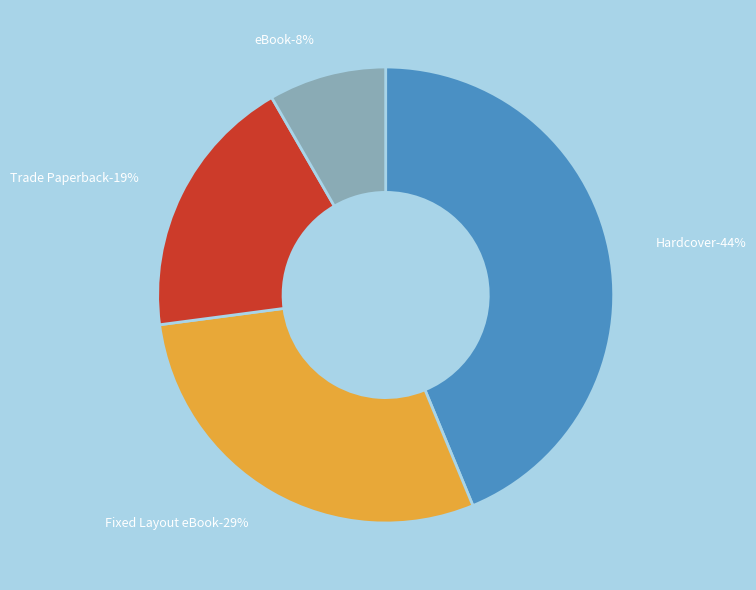

Does any single category account for the majority?

No